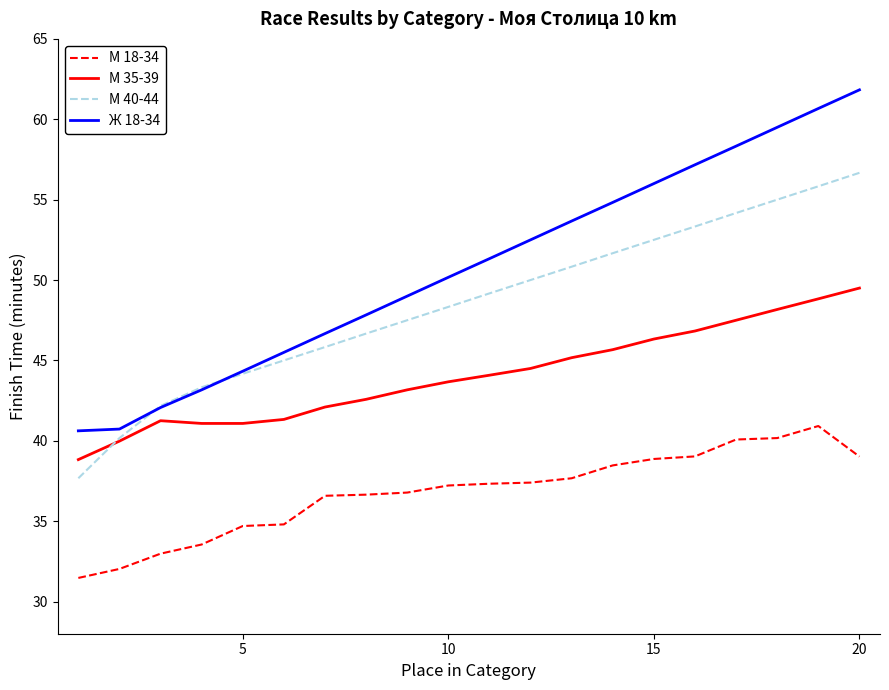

At how many categories does at least one series exceed 36?

20